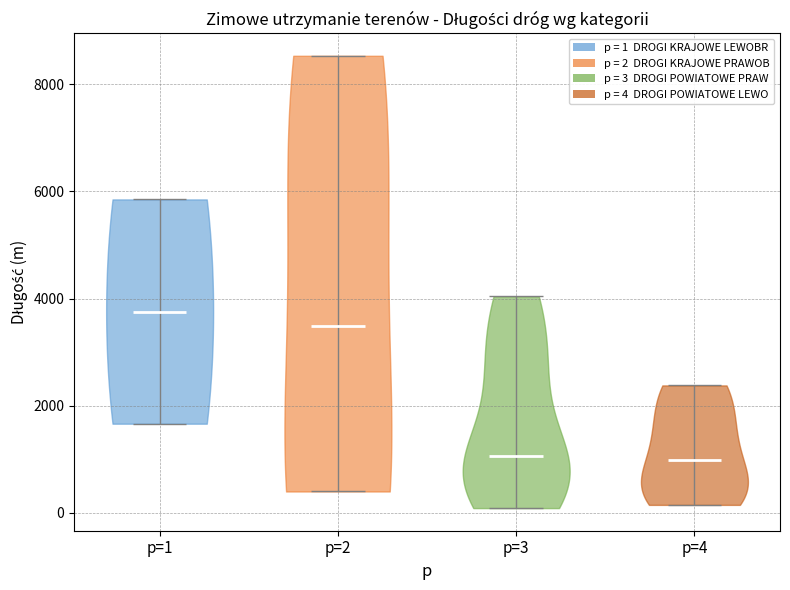

Where does the median line of the violin for p=3 sit on the y-axis? The values are not printed on the chart, so give them approximately, as read against the axis.

1000